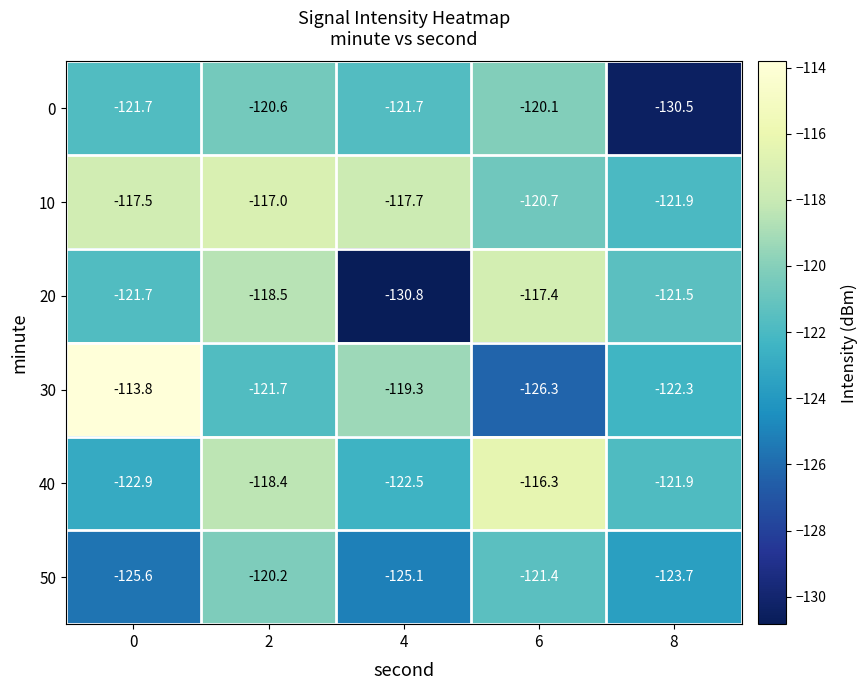

At which category is the sum across all series the highest?

2